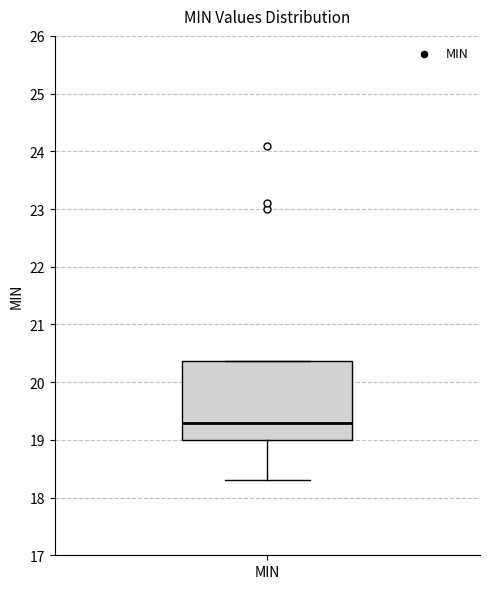

Where is the upper edge of the box for MIN on the y-axis? The values are not printed on the chart, so give them approximately, as read against the axis.

20.4